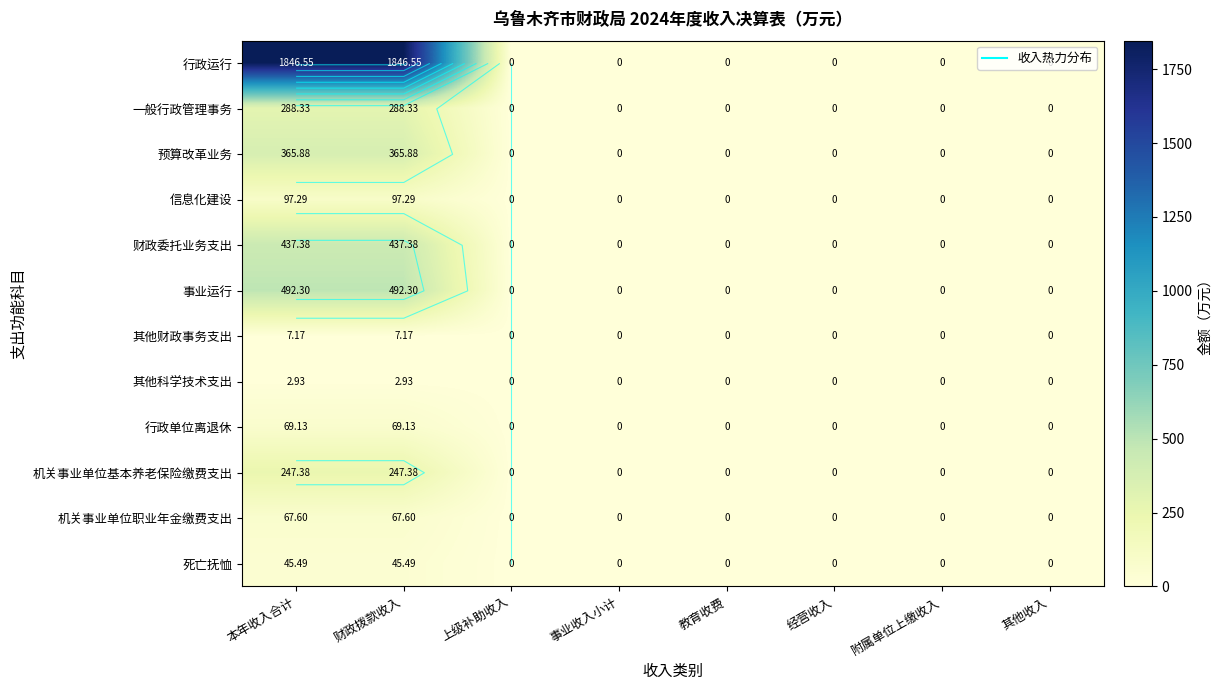

Which label corresponds to the largest value in the chart?

本年收入合计